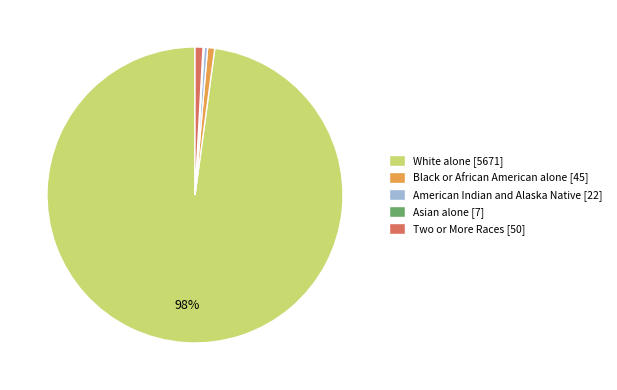

True or false: American Indian and Alaska Native [22] accounts for 0% of the total.

True